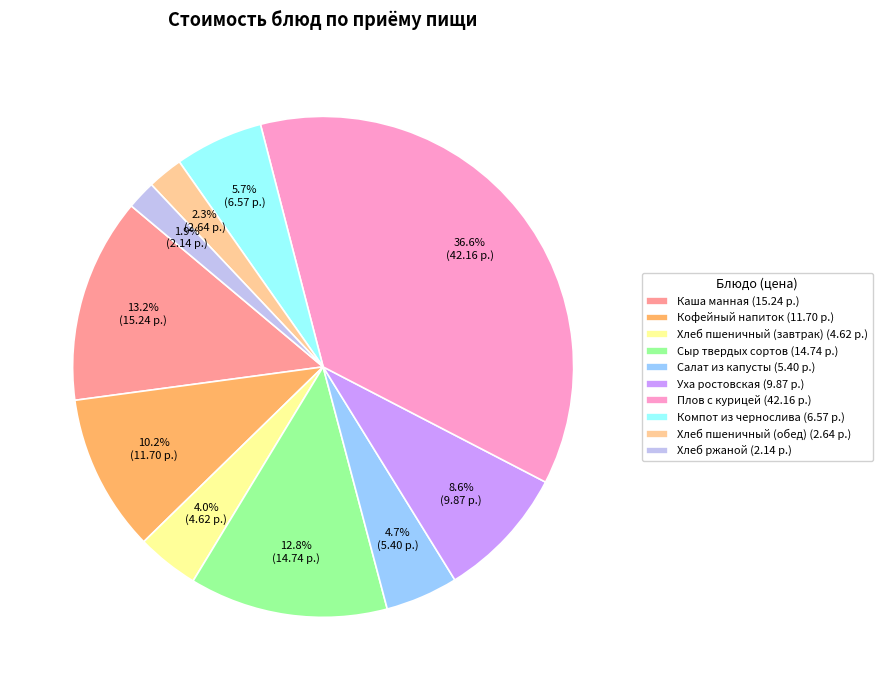

How many slices are in this pie chart?

10